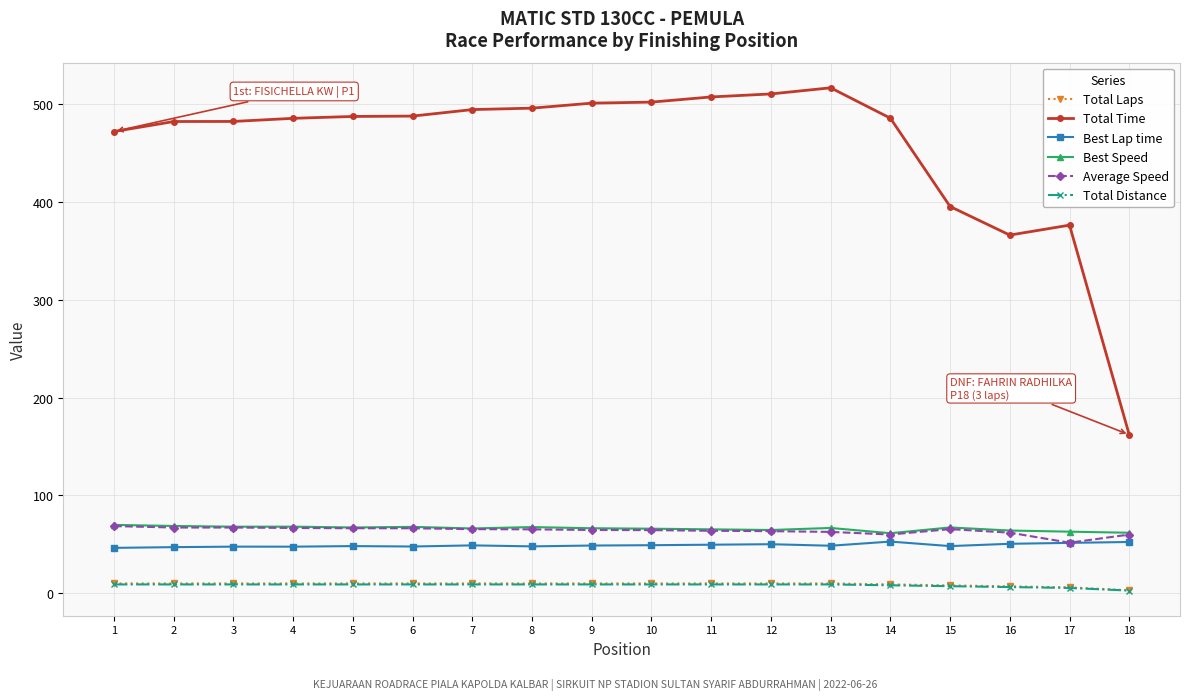

Where does the Best Lap time series first go above 48?

5